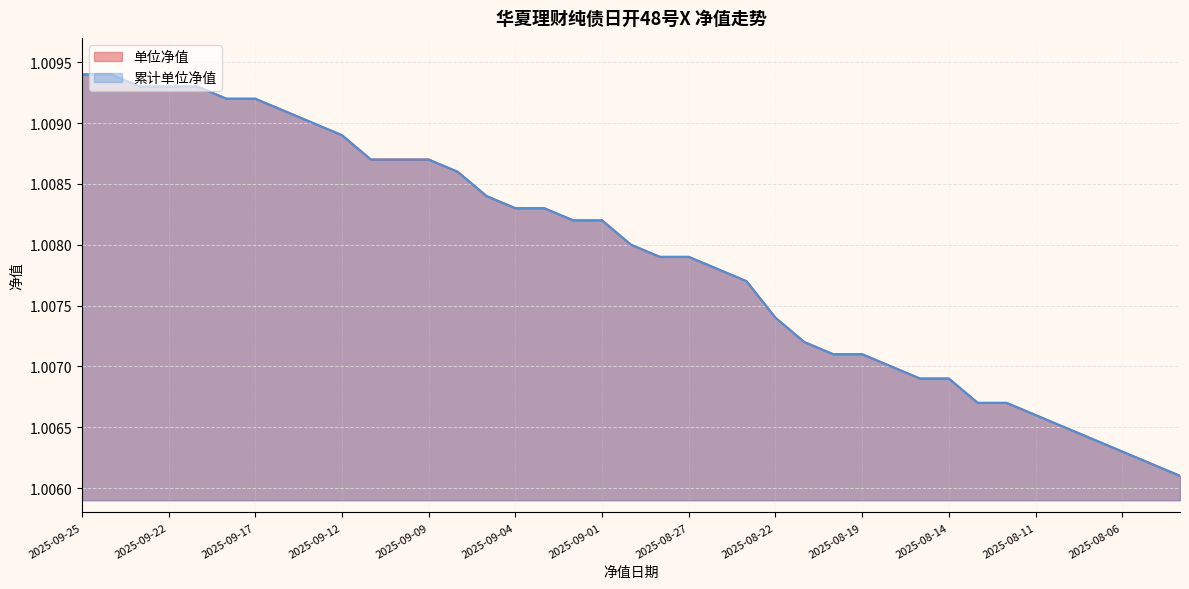

At which label is 累计单位净值 closest to 1?

2025-08-04